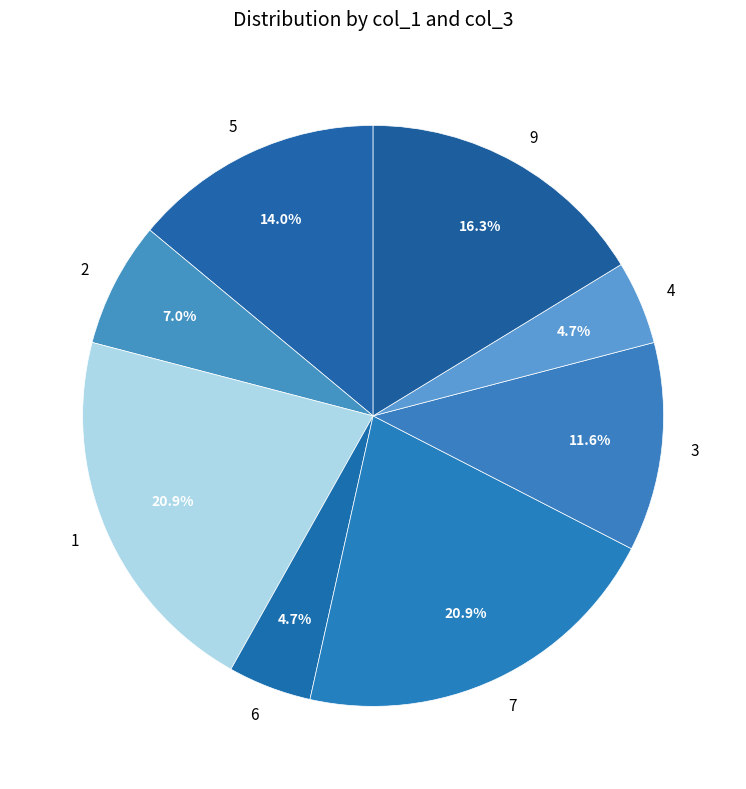

Does 1 represent more than half of the total?

No